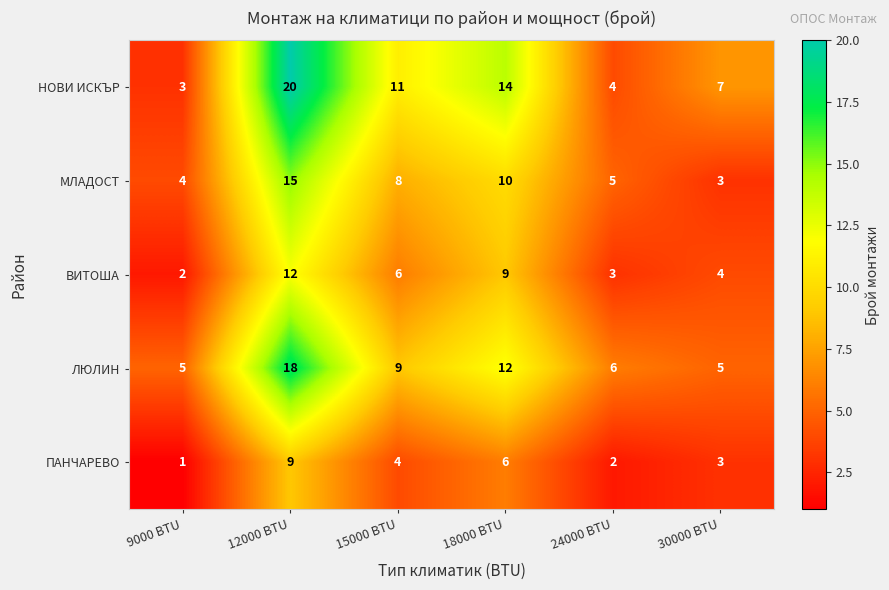

List the labels in order of ВИТОША value, smallest first.

9000 BTU, 24000 BTU, 30000 BTU, 15000 BTU, 18000 BTU, 12000 BTU